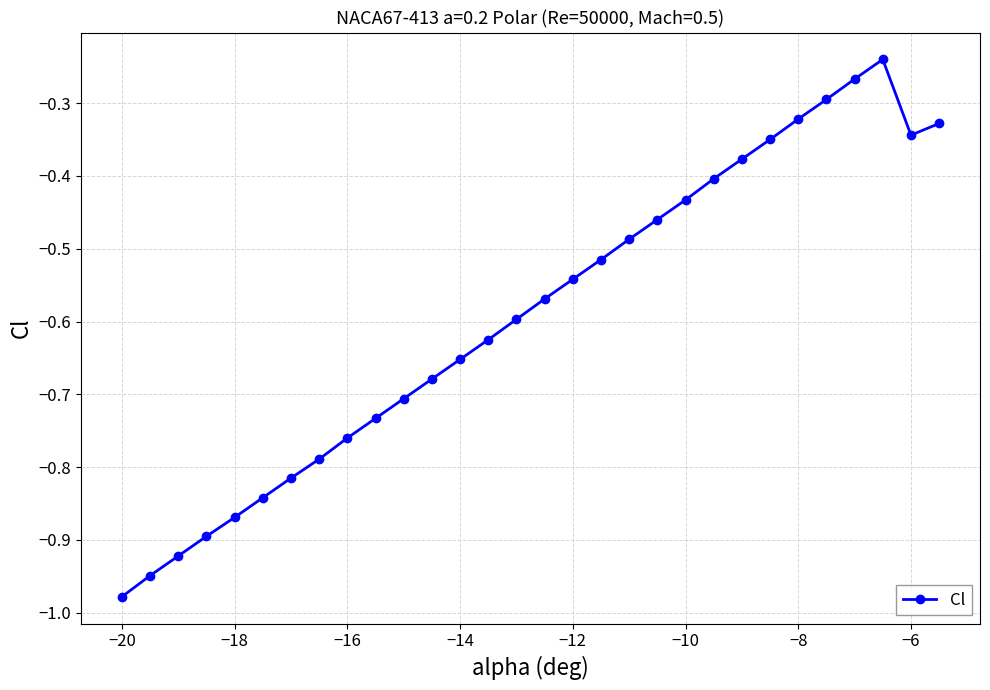

True or false: there are more than 2 points higher than both neighbors.

False